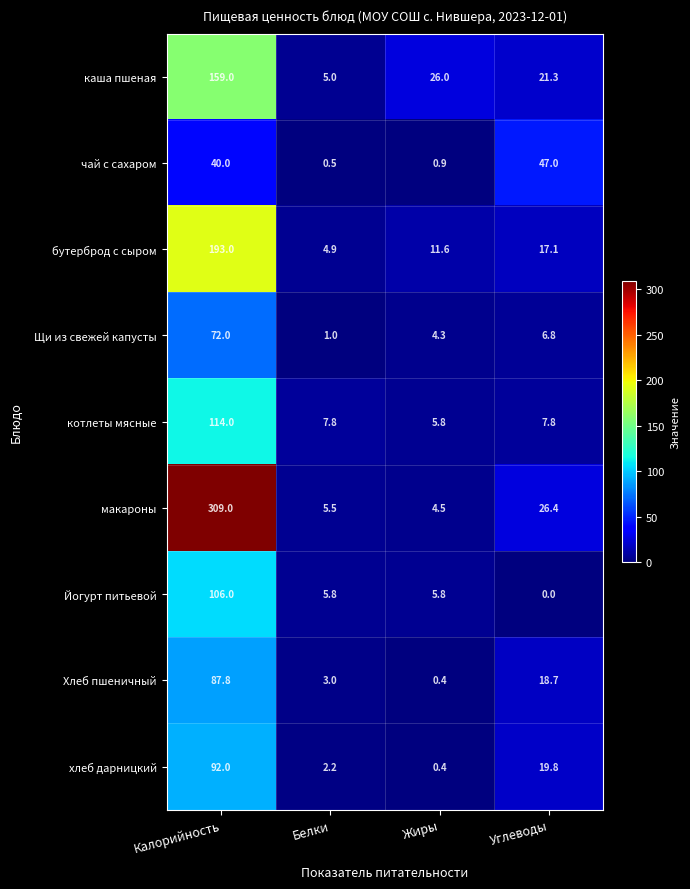

What is the highest value of the хлеб дарницкий series?

92.0